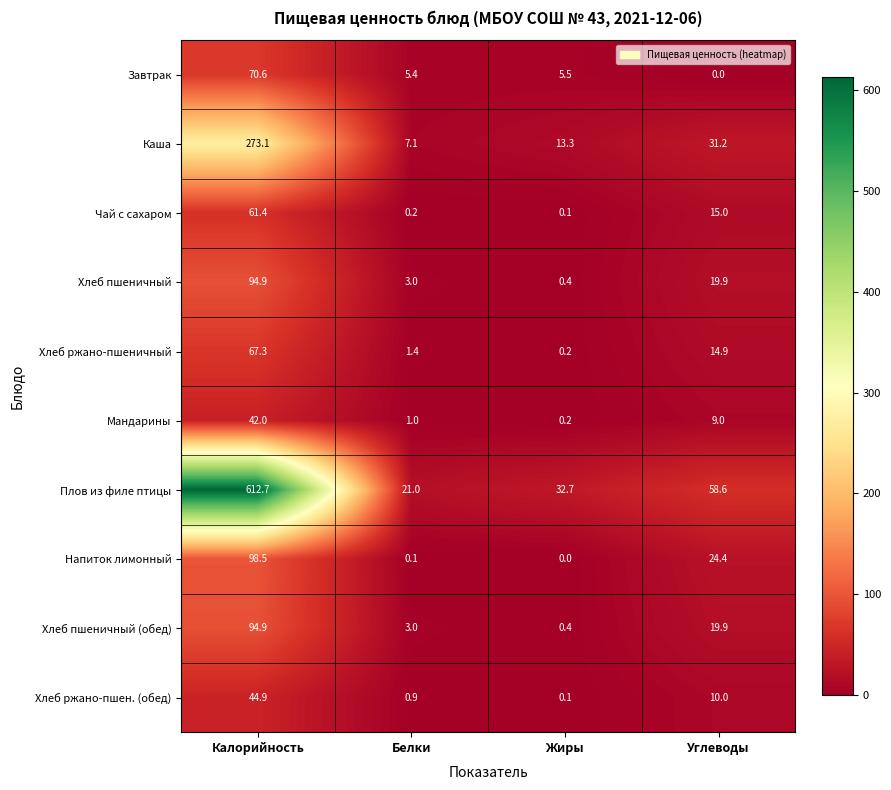

What is the difference between the highest and lowest values at Жиры?

32.7